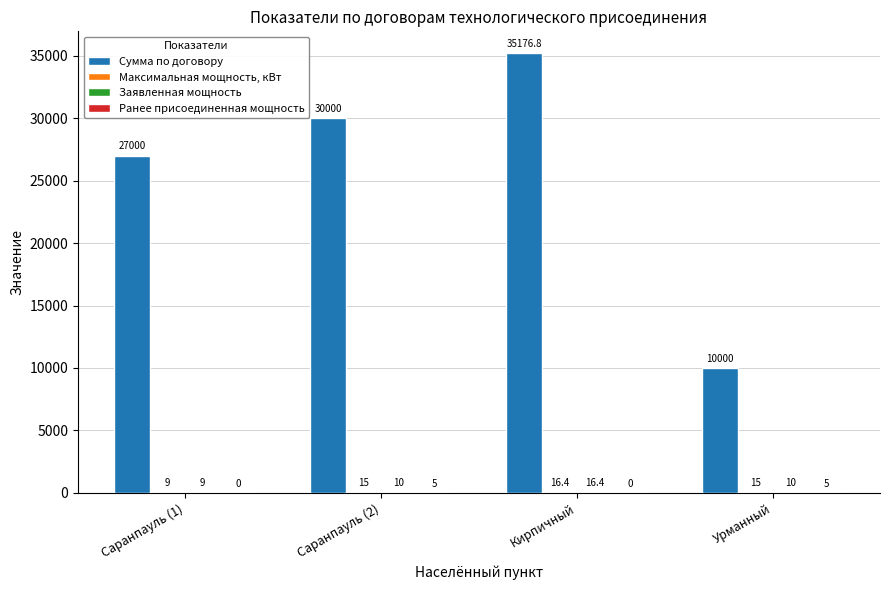

What is the sum of the Сумма по договору values at Урманный and Саранпауль (1)?

37000.0